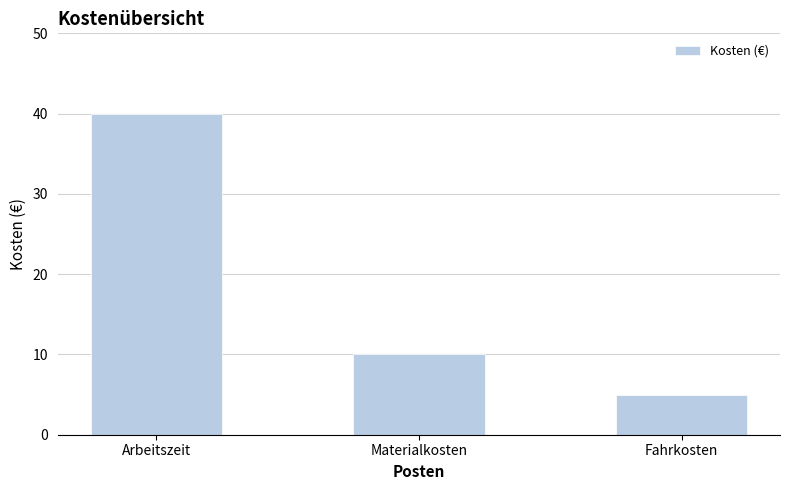

Where does the data first go above 10?

Arbeitszeit